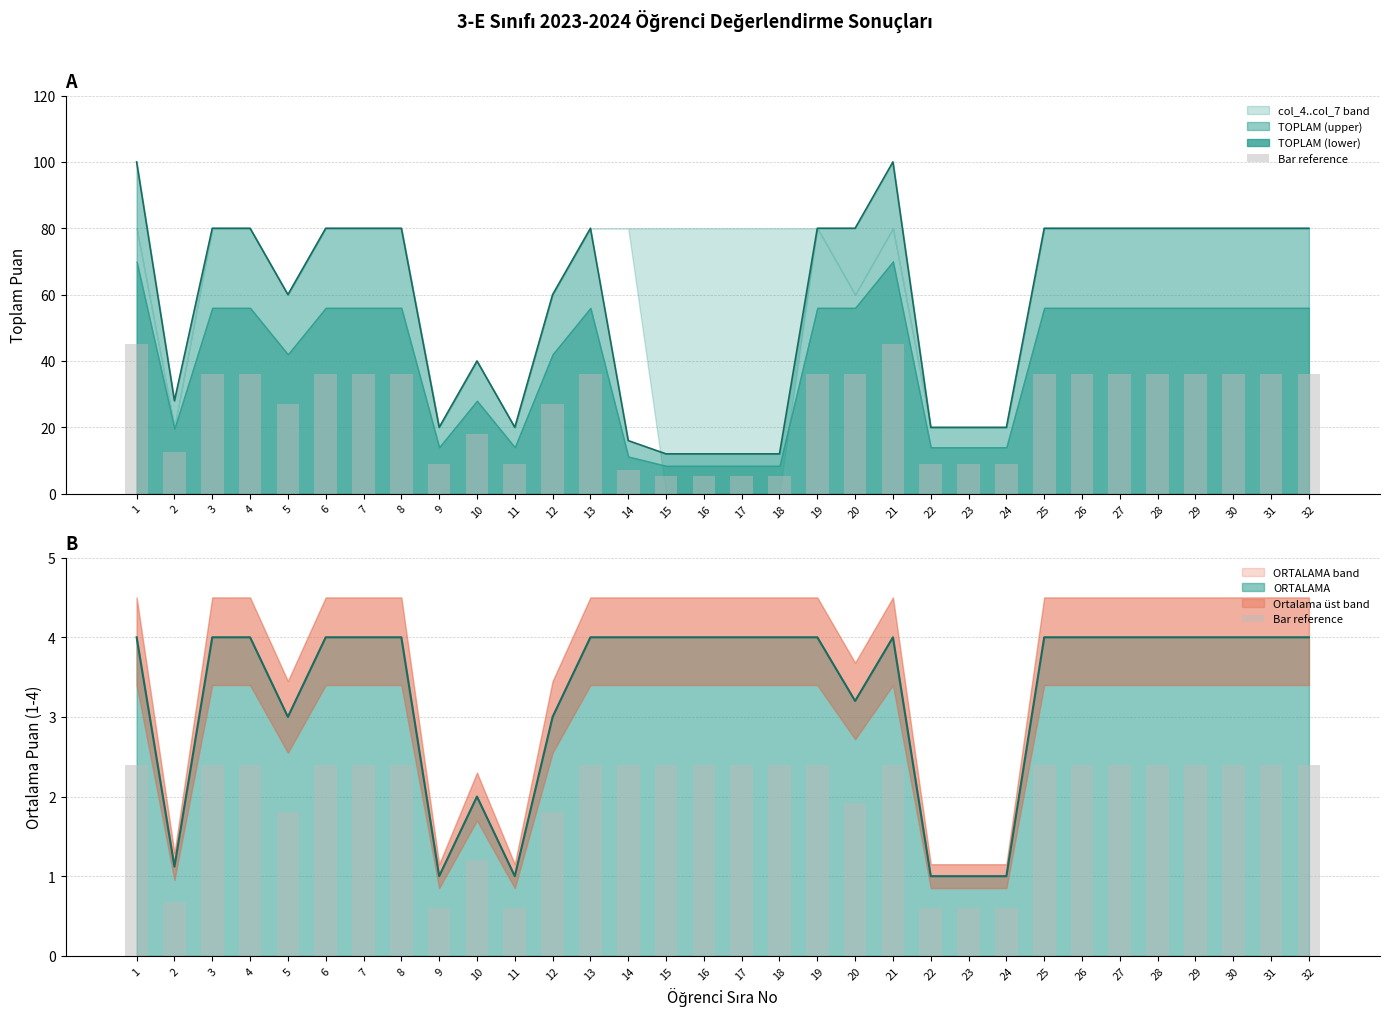

What is the difference between the maximum and minimum values?

1.8